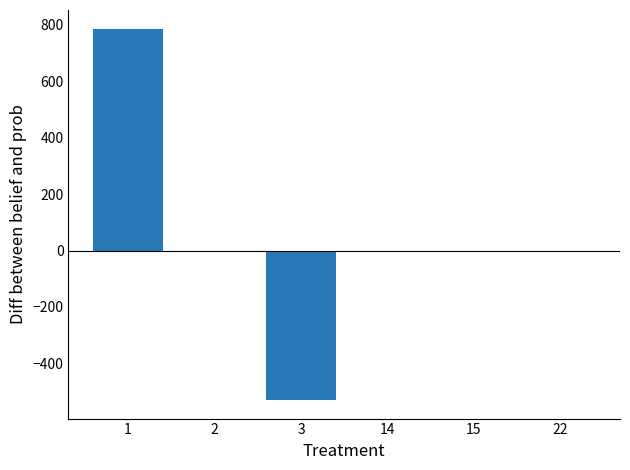

The value at 15 is 0.0. True or false?

True